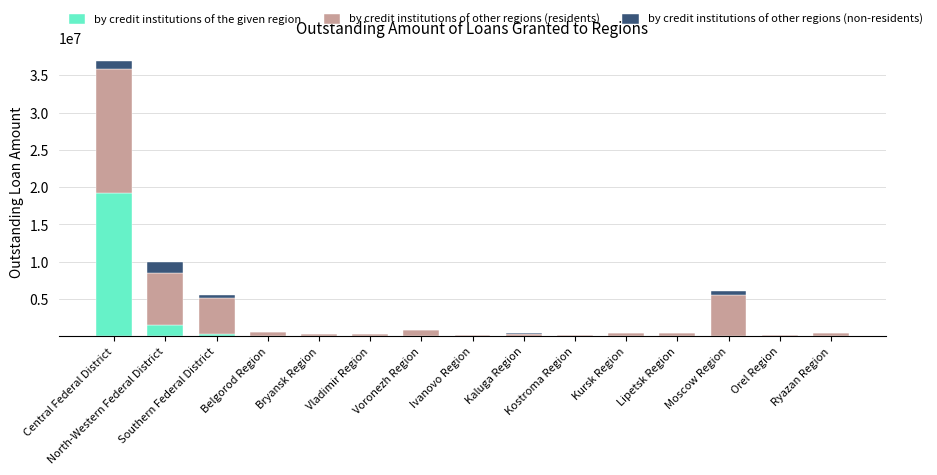

What is the highest value of the by credit institutions of the given region series?

19150917